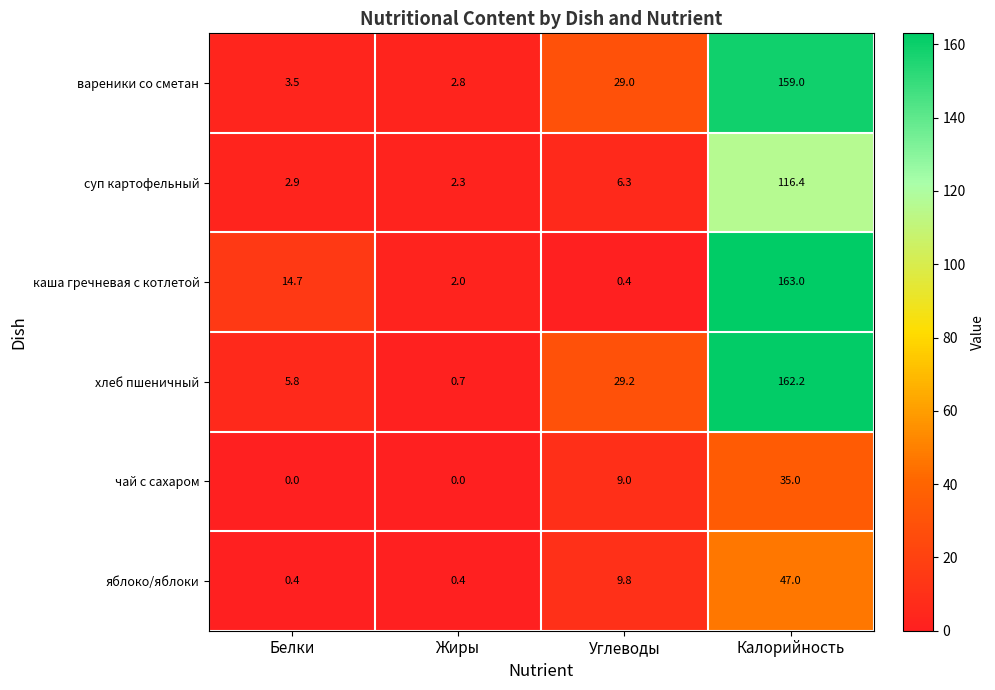

The value of чай с сахаром at Углеводы is 14.0. True or false?

False